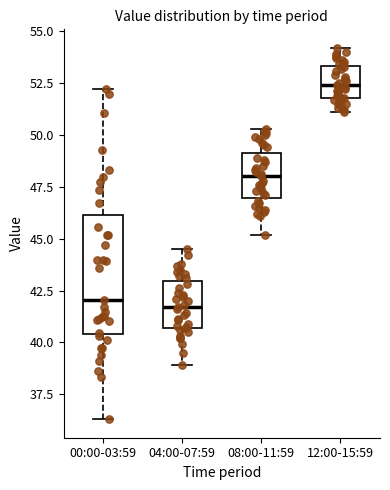

Comparing the boxes themselves (not the whiskers), which one is the tallest?

00:00-03:59